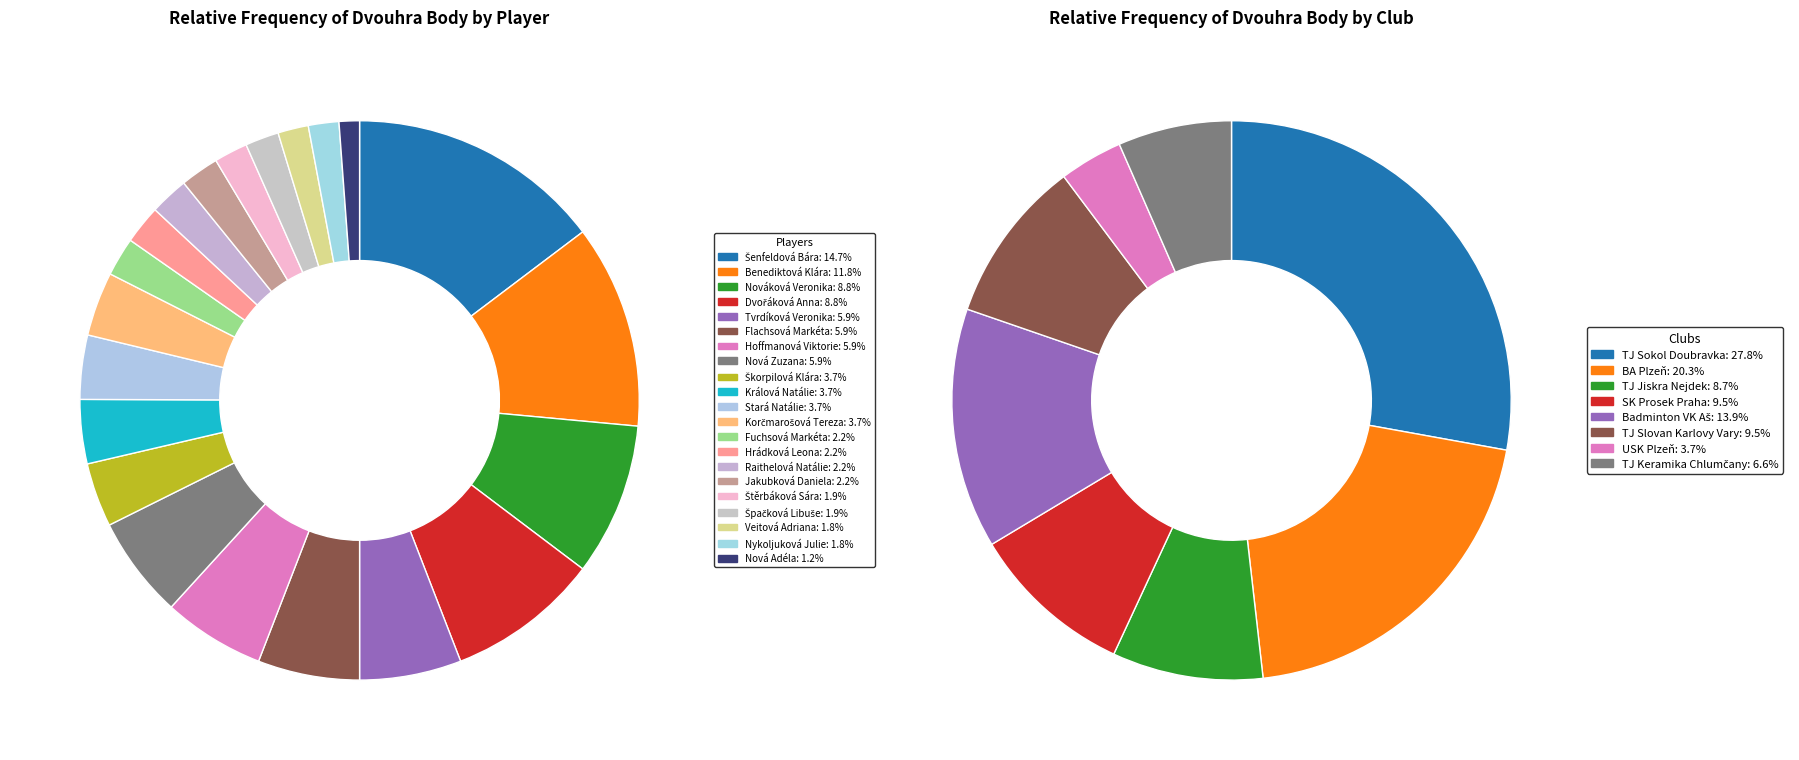

To the nearest percent, what is the combined percentage of Stará Natálie and Škorpilová Klára?

7%